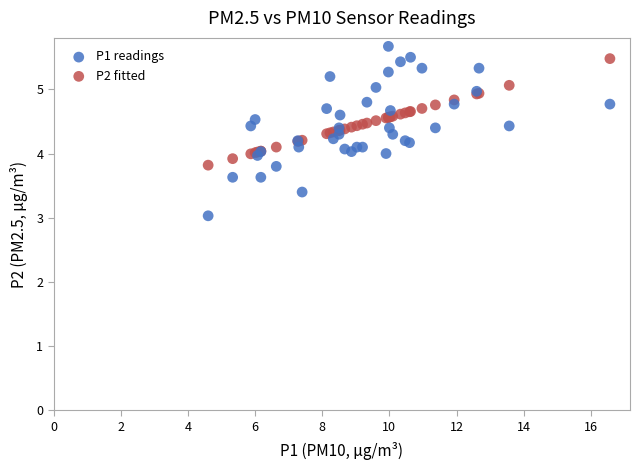

What are all the series names shown in the legend?

P1 readings, P2 fitted